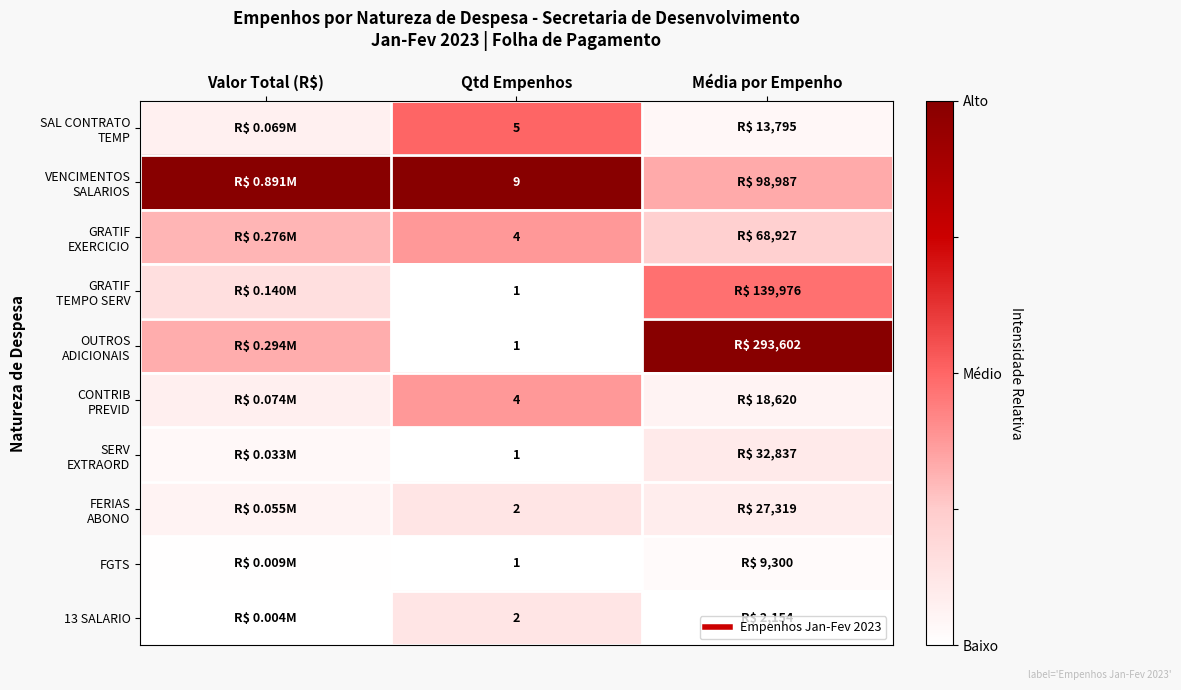

Which series has the widest spread of values?

OUTROS ADICIONAIS